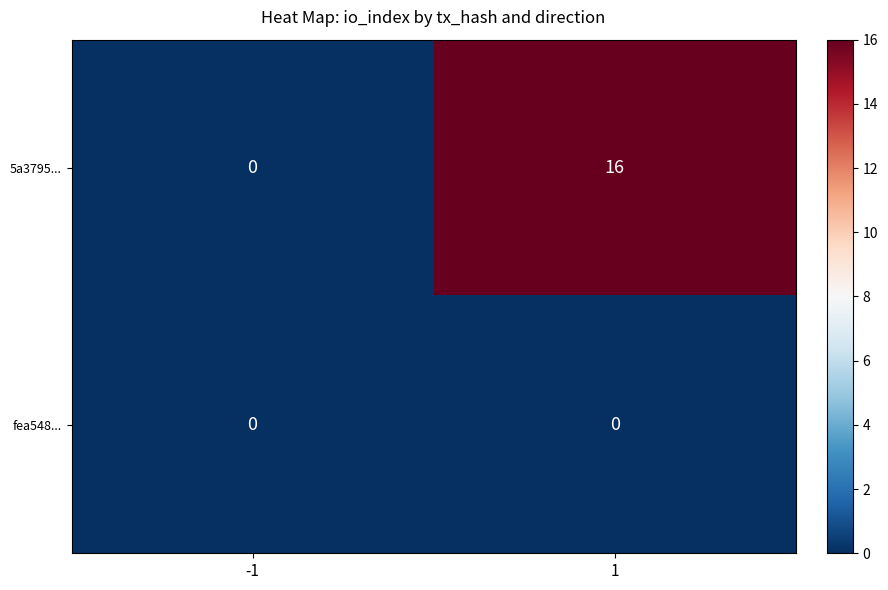

At which category is the sum across all series the highest?

1